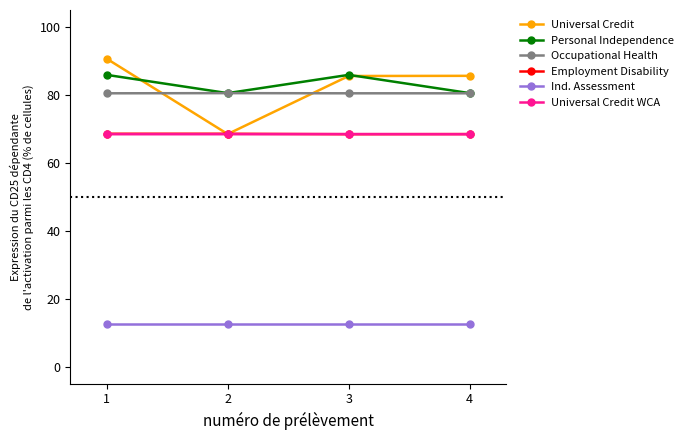

True or false: Ind. Assessment and Employment Disability cross at least once.

False